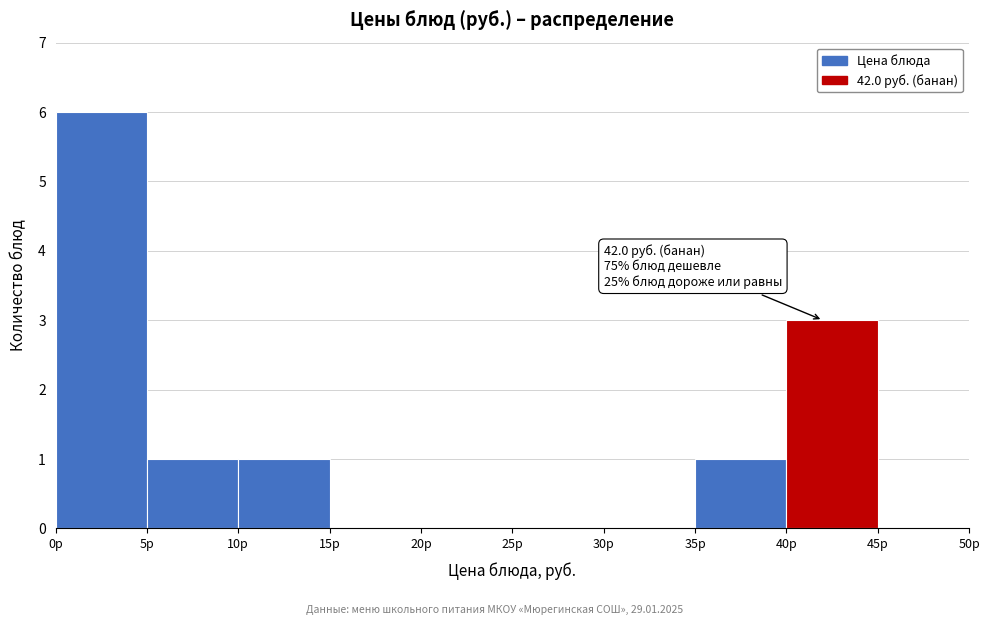

Which range on the x-axis has the tallest bar?

0 to 5